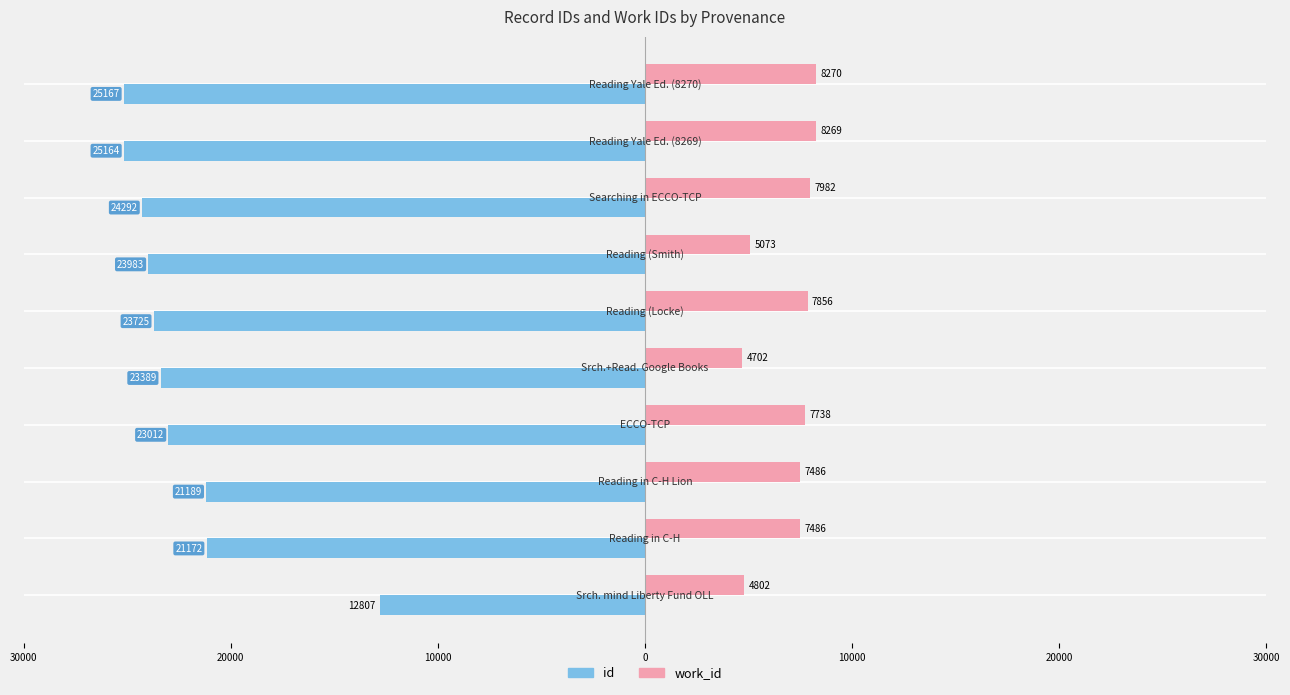

What are all the series names shown in the legend?

id, work_id